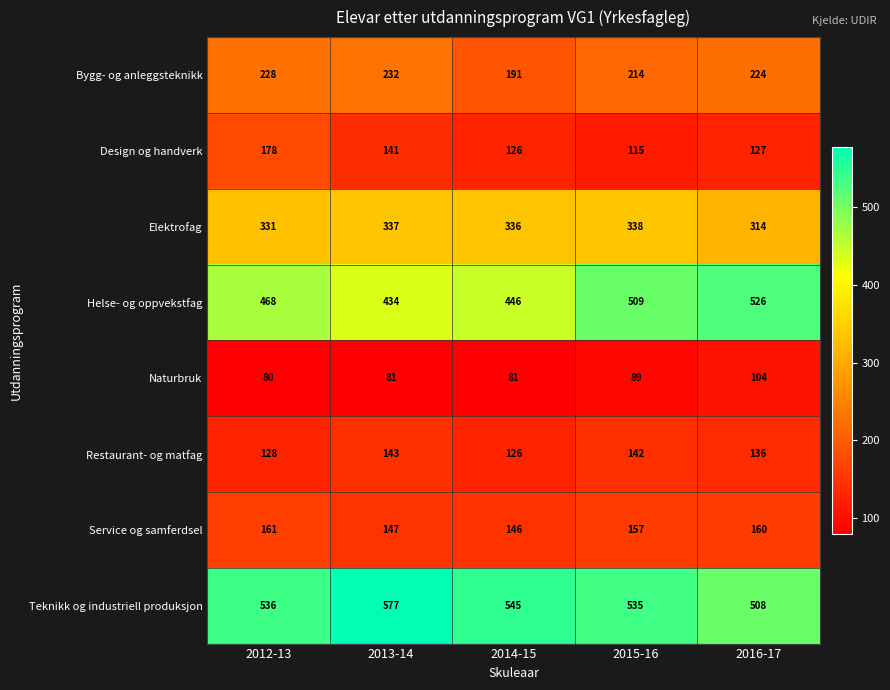

What is the total value across all series at 2016-17?

2099